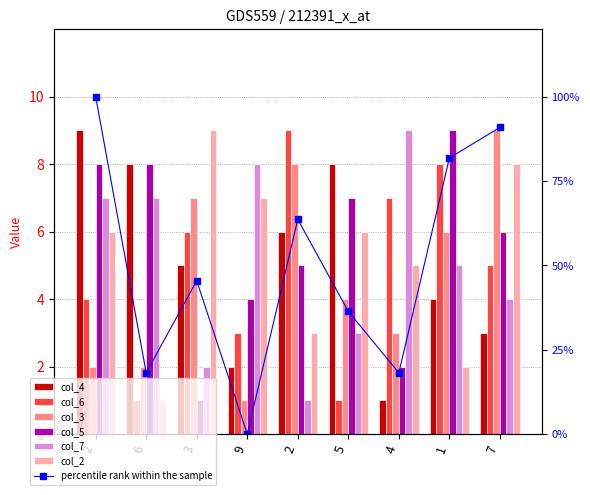

Reading right to left, what are all the values shown in this chart?

col_4: 7=3	1=4	4=1	5=8	2=6	9=2	3=5	6=8	2=9
col_6: 7=5	1=8	4=7	5=1	2=9	9=3	3=6	6=1	2=4
col_3: 7=9	1=6	4=3	5=4	2=8	9=1	3=7	6=2	2=2
col_5: 7=6	1=9	4=2	5=7	2=5	9=4	3=1	6=8	2=8
col_7: 7=4	1=5	4=9	5=3	2=1	9=8	3=2	6=7	2=7
col_2: 7=8	1=2	4=5	5=6	2=3	9=7	3=9	6=1	2=6